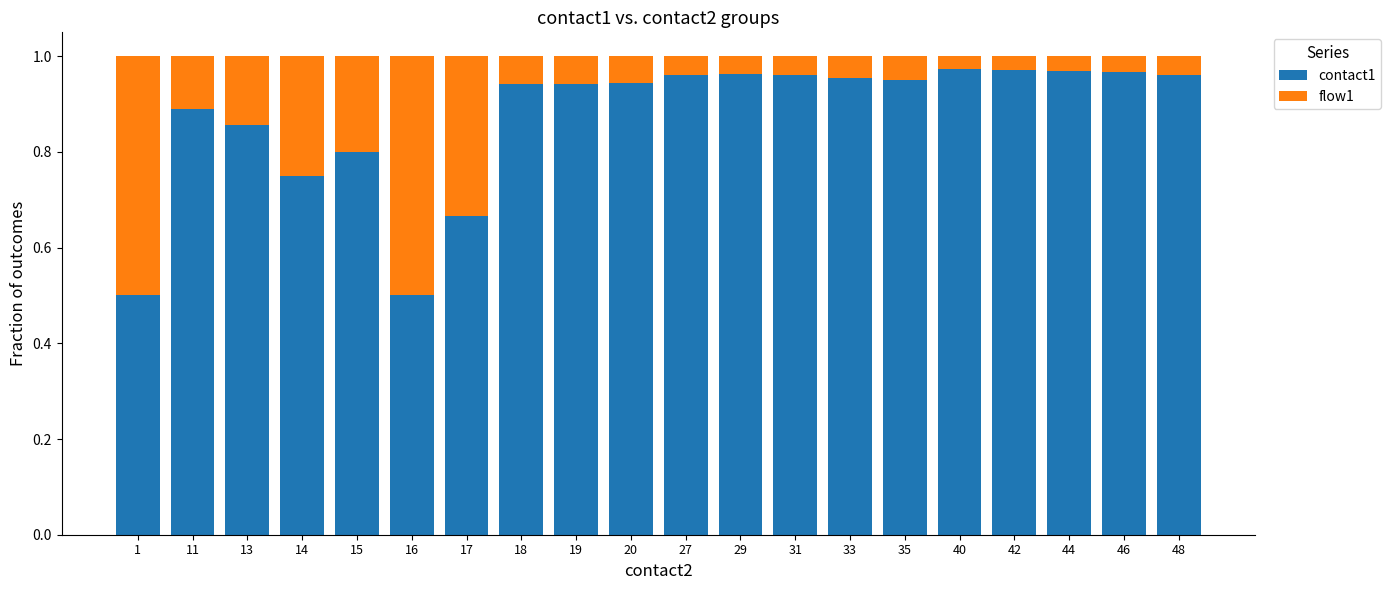

What is the value of the contact1 bar at the 6th from the left?

0.5